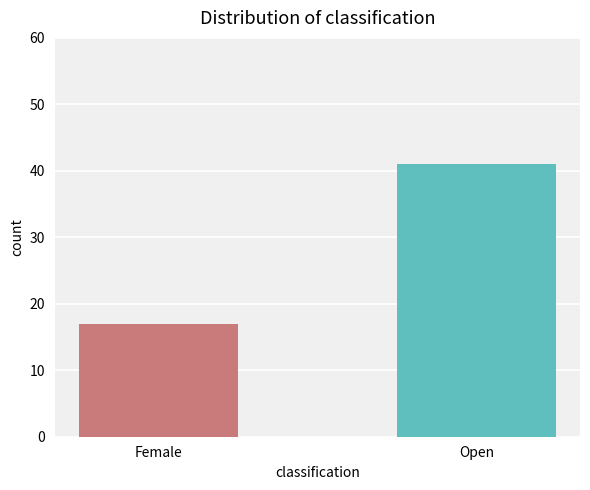

What is the average value?

29